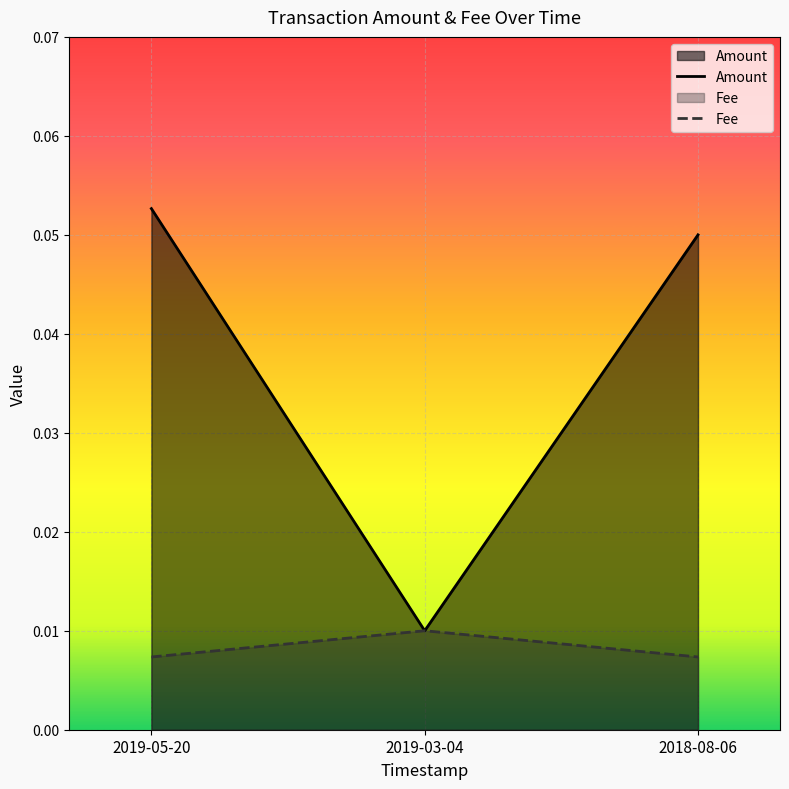

Count the Fee values in the range 0 to 1.

3